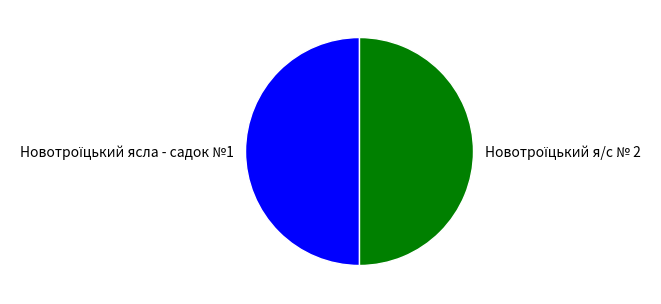

The Новотроїцький я/с № 2 slice represents 61% of the pie. True or false?

False